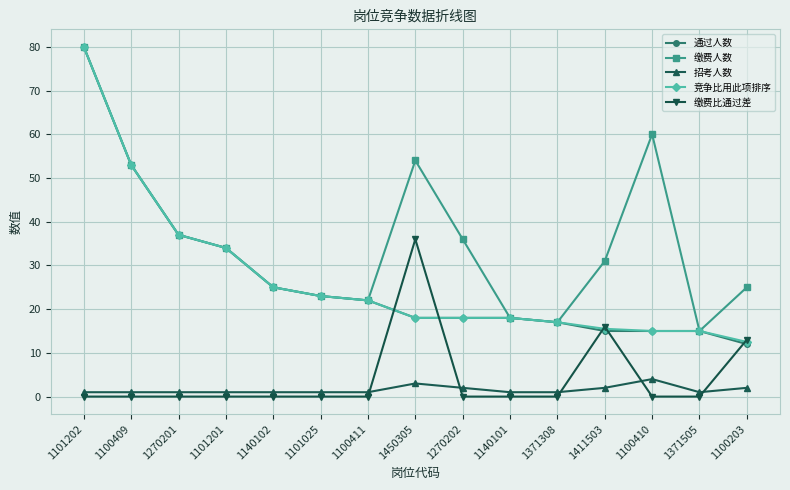

The 招考人数 series shows 2.0 at 1270202. True or false?

True